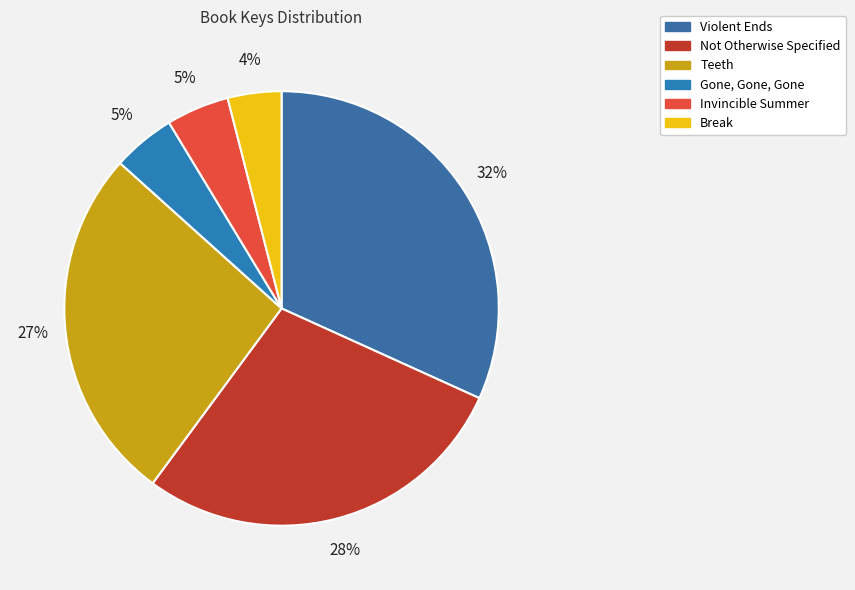

What percentage is the Violent Ends slice, to the nearest percent?

32%